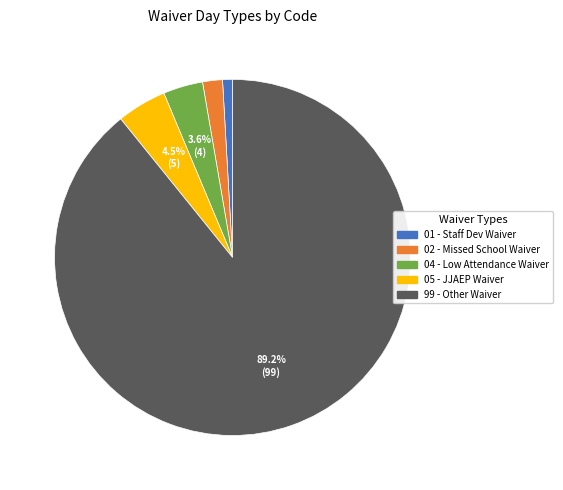

To the nearest percent, what is the difference between the largest and smallest slice percentages?

88%